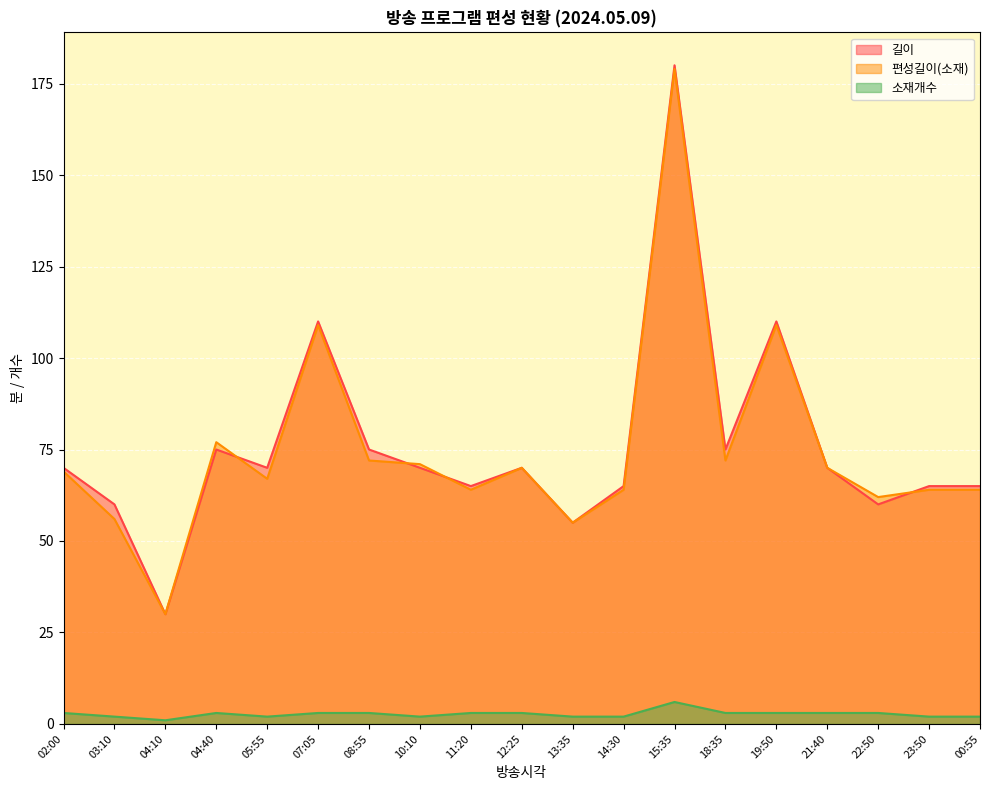

At how many categories does at least one series exceed 129?

1